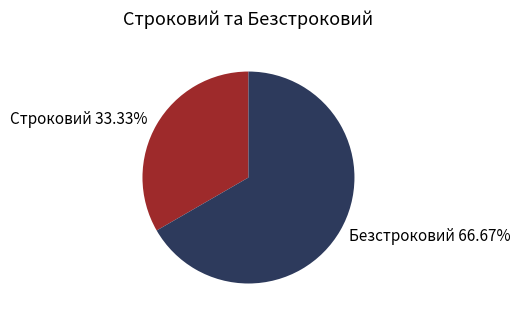

Which slice is the smallest?

Строковий